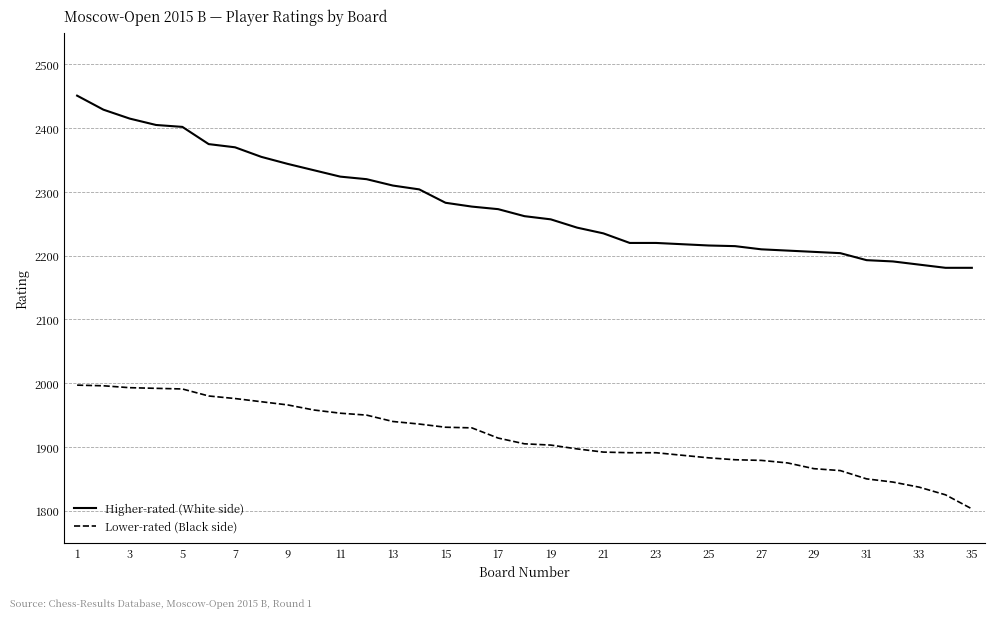

Rank the series by their maximum value, from lowest to highest.

Lower-rated (Black side), Higher-rated (White side)